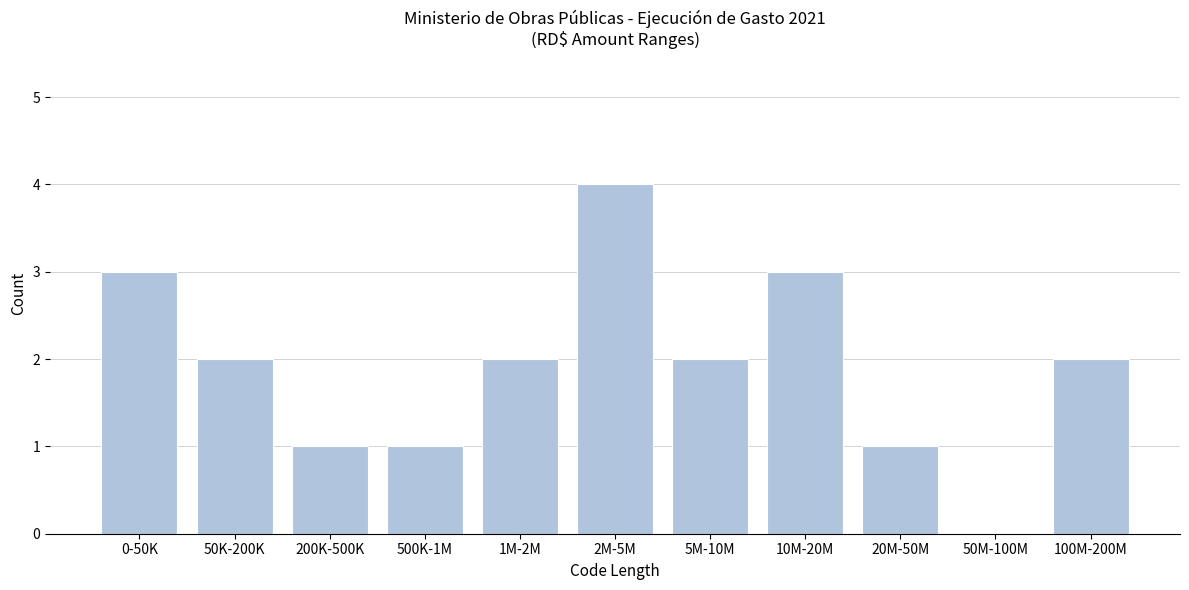

Reading right to left, transcribe all the data shown in this chart.

100M-200M=2	50M-100M=0	20M-50M=1	10M-20M=3	5M-10M=2	2M-5M=4	1M-2M=2	500K-1M=1	200K-500K=1	50K-200K=2	0-50K=3